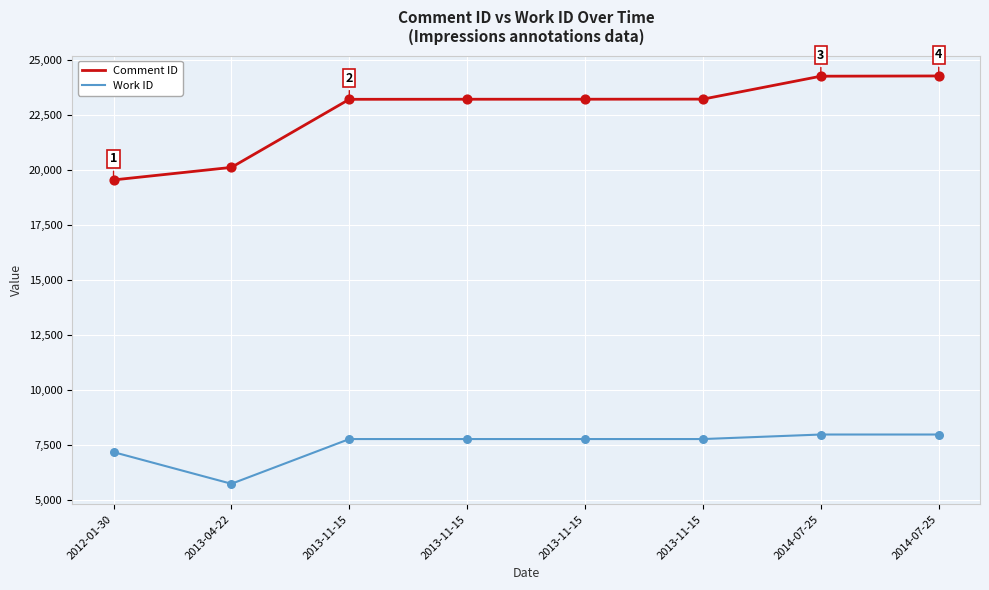

Does the chart have visible grid lines?

Yes